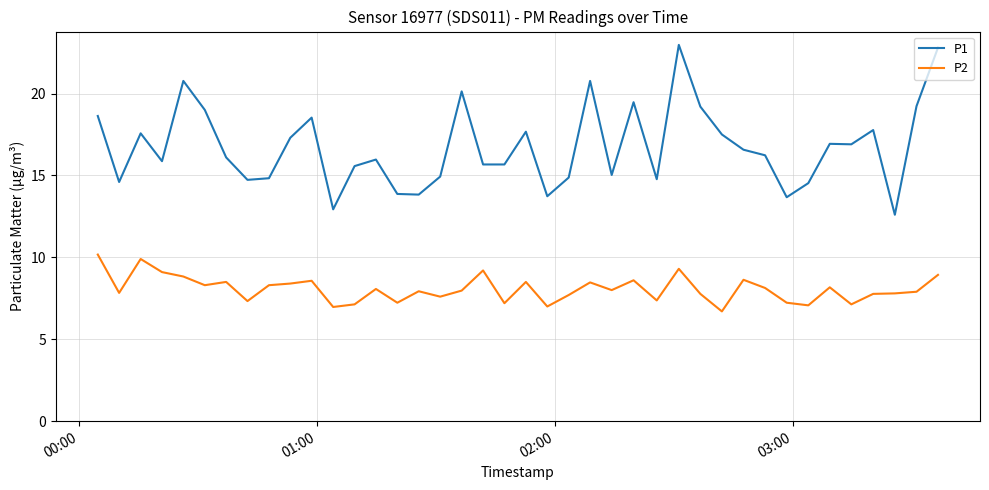

Which series has the largest total across all categories?

P1